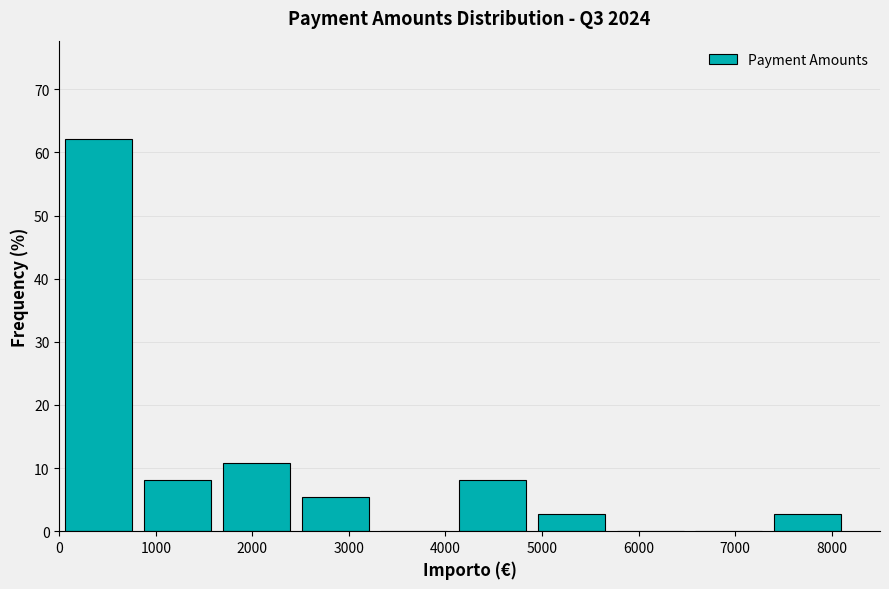

Reading left to right, list every bar in this chart as the range it spans on the x-axis followed by its height. Neither the bar edges nor the heights are printed on the chart, so give them approximately, as read against the axes.

0 to 800: 62
800 to 1600: 8
1600 to 2400: 11
2400 to 3300: 5
3300 to 4100: 0
4100 to 4900: 8
4900 to 5700: 3
5700 to 6500: 0
6500 to 7300: 0
7300 to 8200: 3